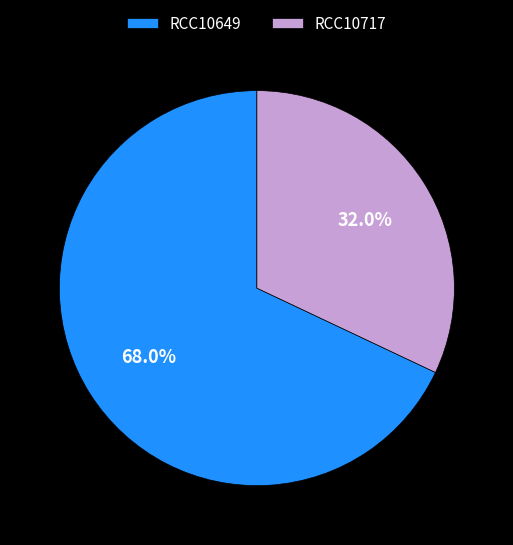

What percentage do RCC10717 and RCC10649 together represent?

100.0%